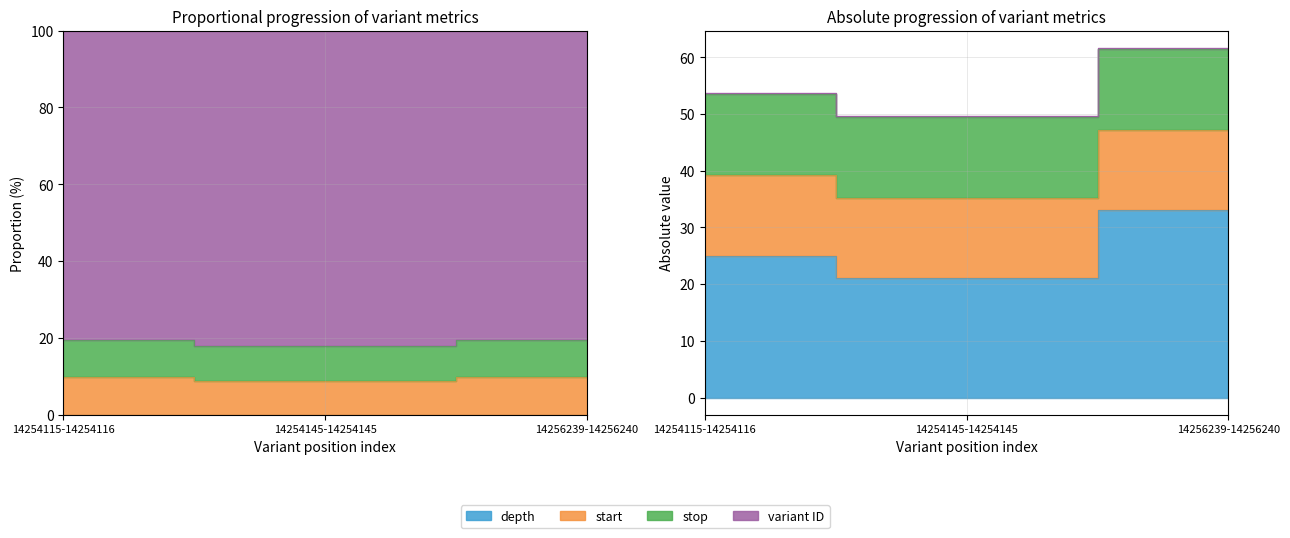

Where does the depth series first go above 25?

14256239-14256240